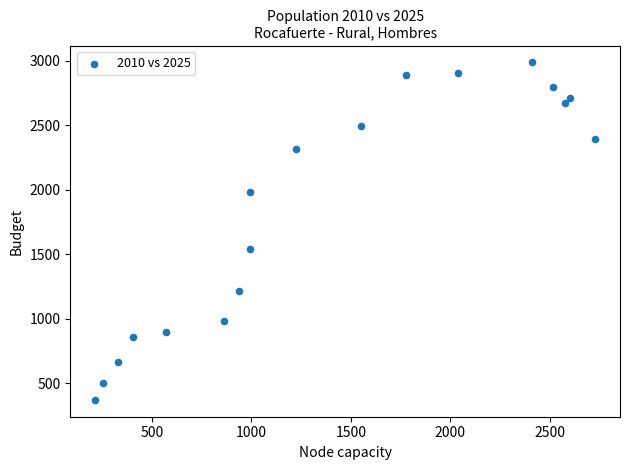

What Y value in the scatter plot is closest to 1679?

1539